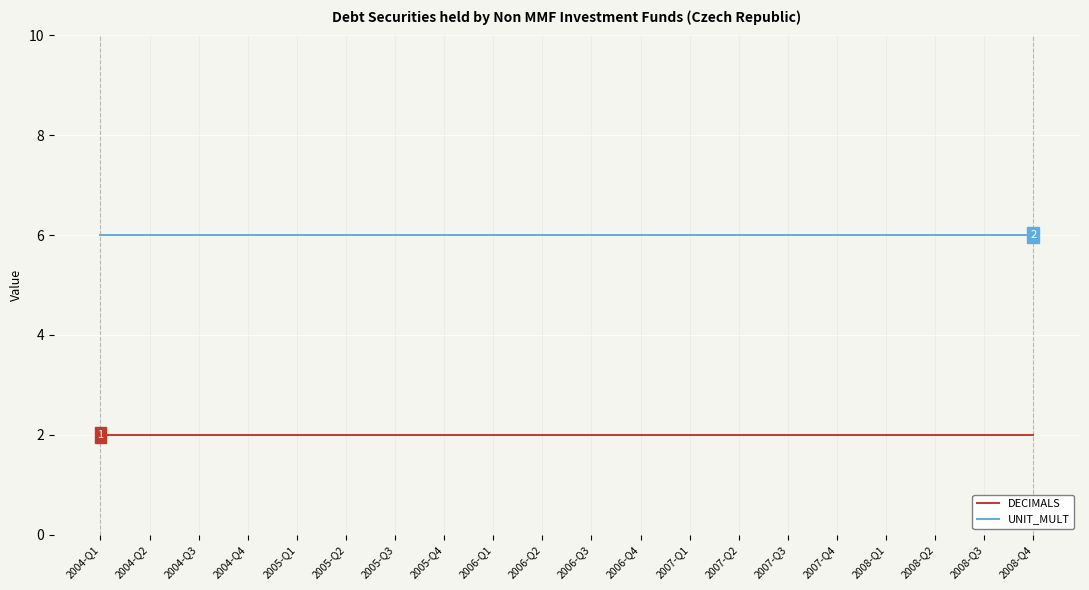

Is the value of UNIT_MULT at 2007-Q2 greater than the value of DECIMALS at 2005-Q4?

Yes